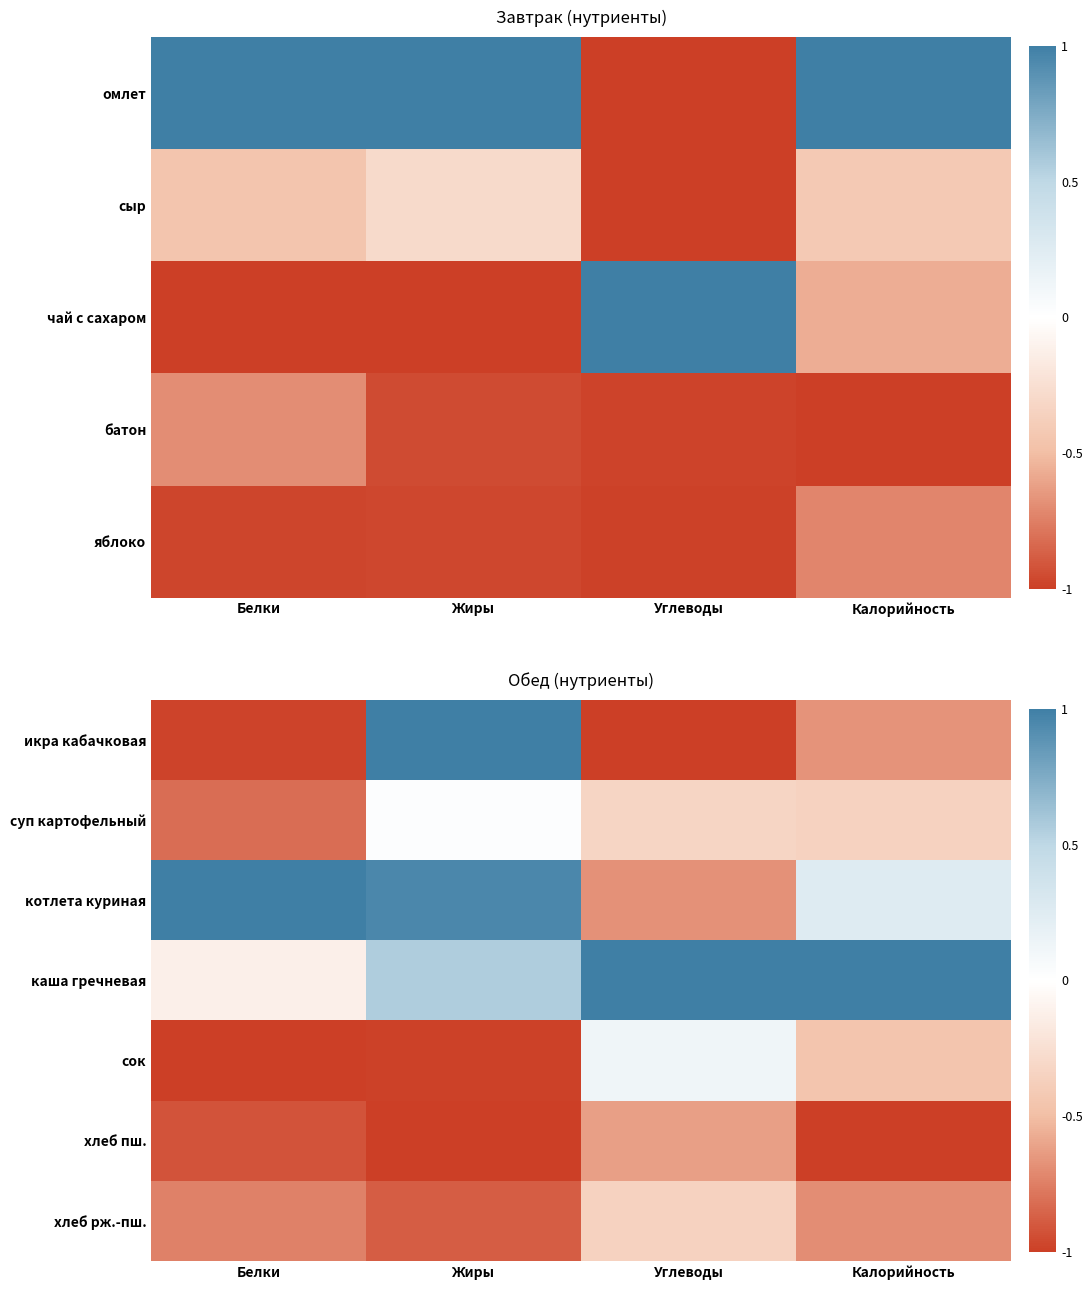

How many positive values does the сок series have?

1